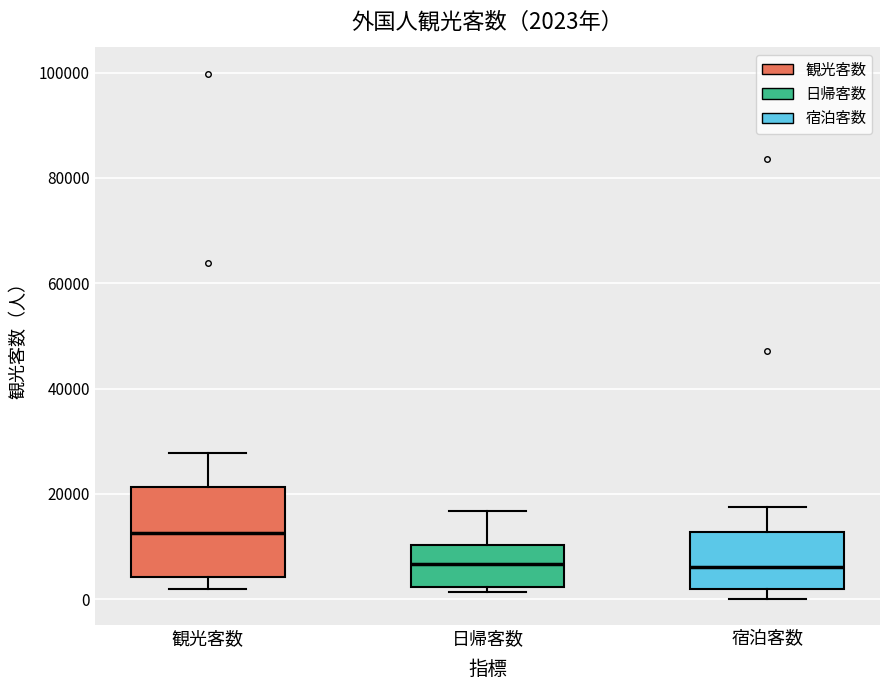

Comparing the boxes themselves (not the whiskers), which one is the tallest?

観光客数